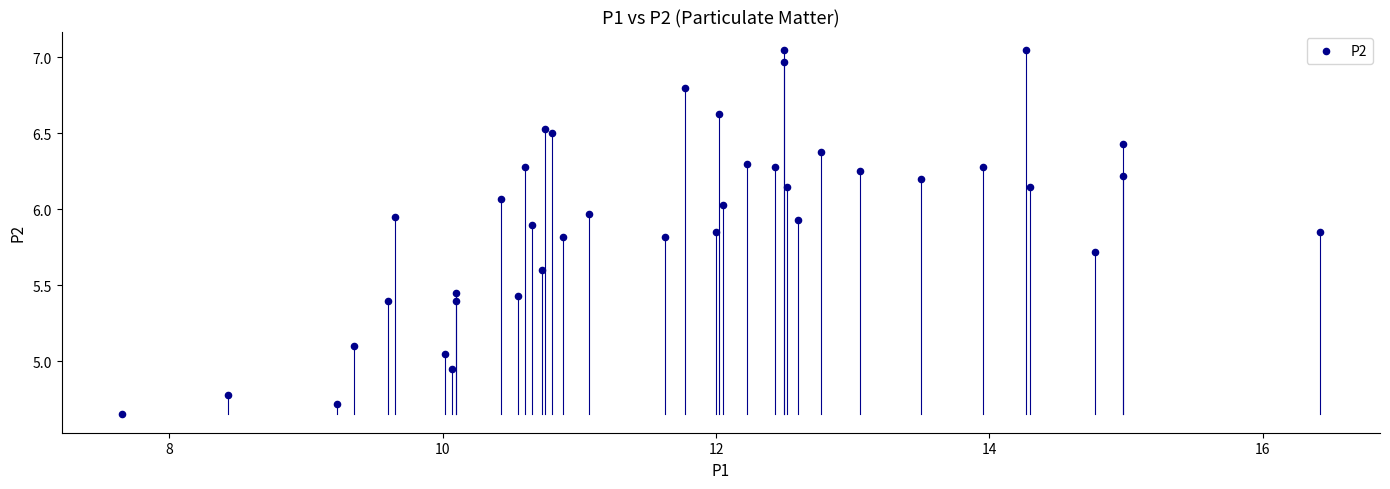

What is the range of X values (max minus min)?

8.8